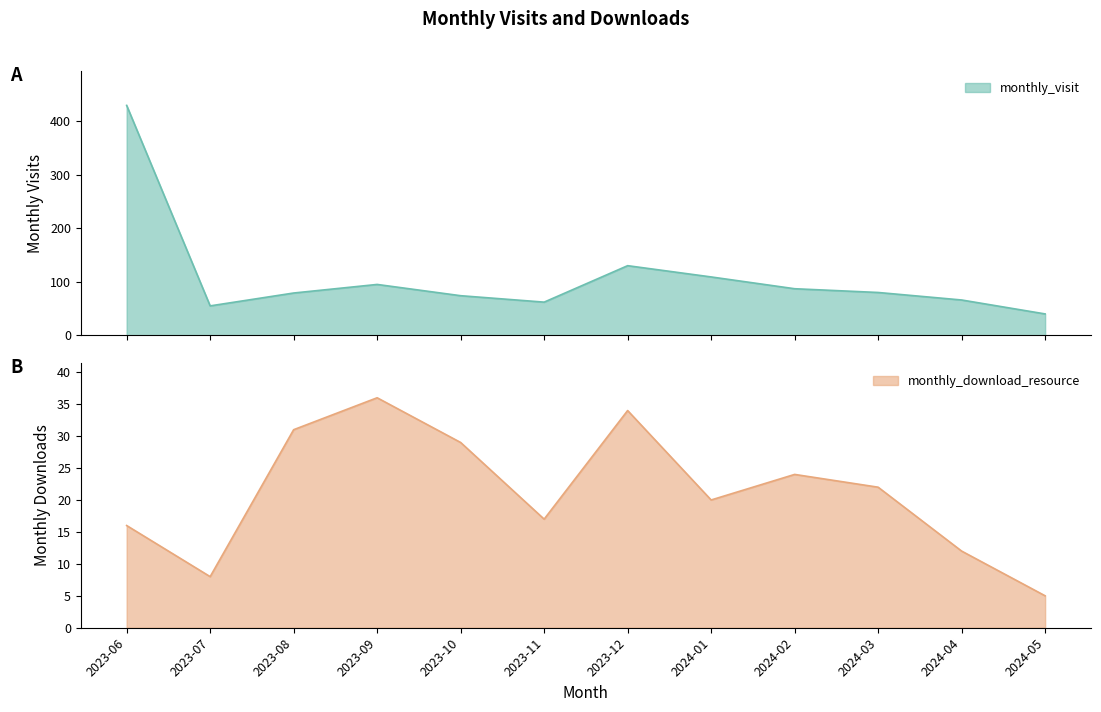

Where is monthly_visit nearest to the value 234?

2023-12